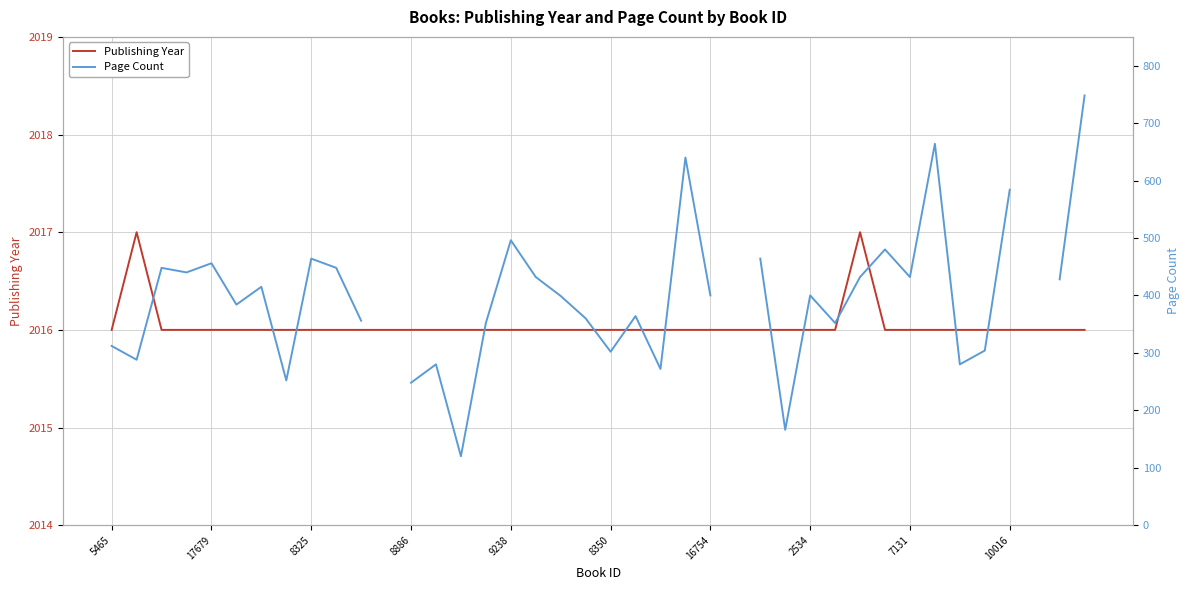

Is the value of Publishing Year at 12 greater than the value of Page Count at 17679?

Yes